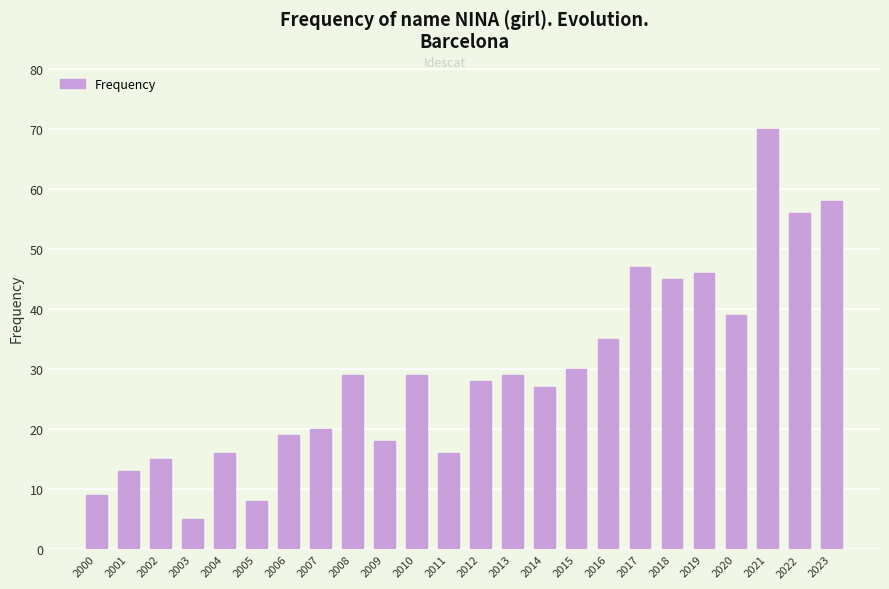

What is the minimum value shown in the chart?

5